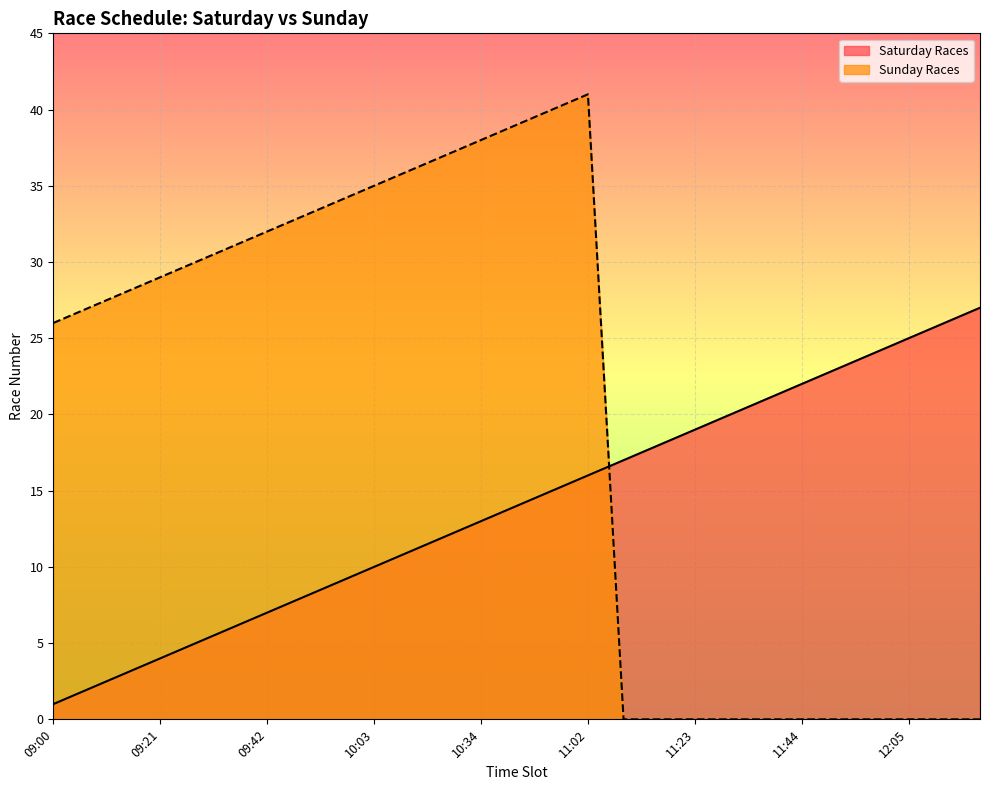

At which label does Sunday Races reach its peak?

11:02